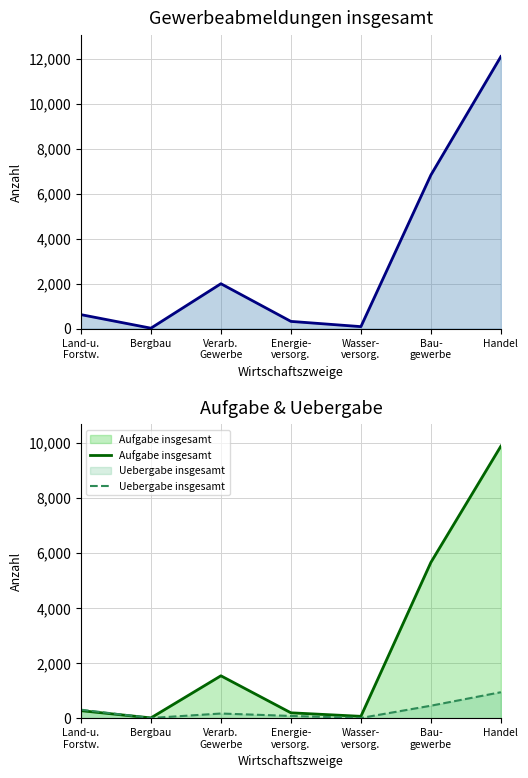

Is the value of Aufgabe insgesamt at Wasser-
versorg. greater than the value of Uebergabe insgesamt at Handel?

No